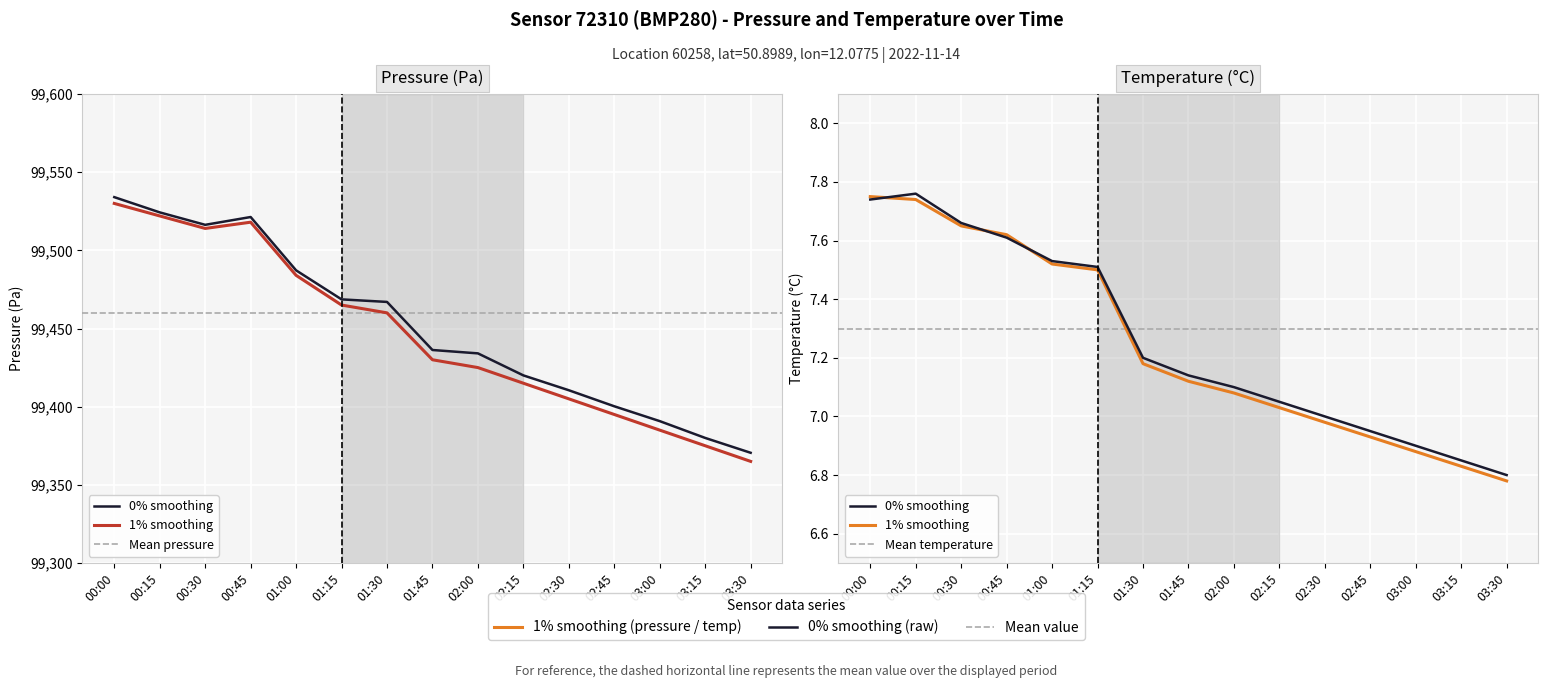

Between 03:30 and 03:00, which is larger?

03:00